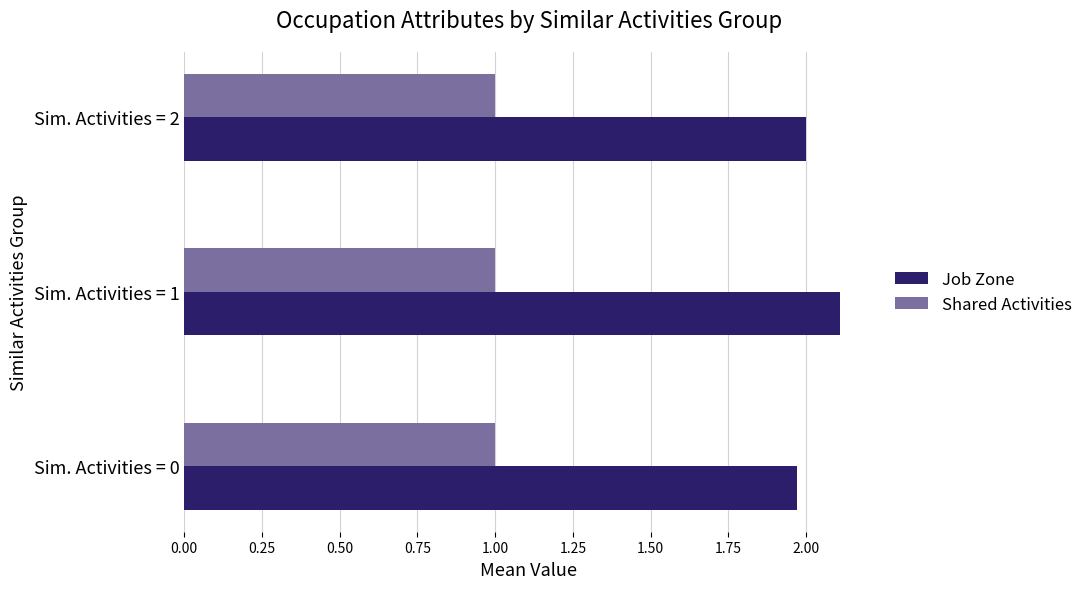

What is the sum of all Job Zone values?

6.1